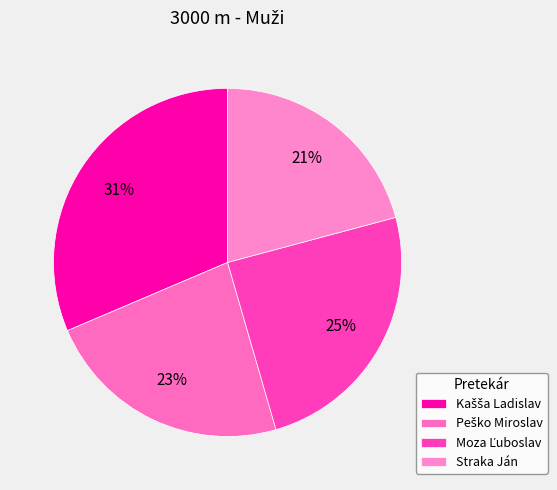

The Straka Ján slice represents 21% of the pie. True or false?

True